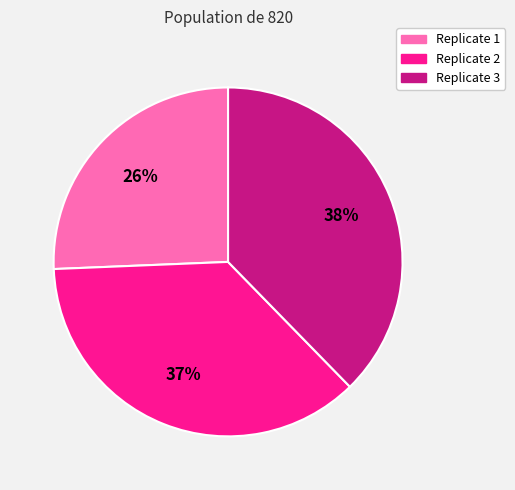

To the nearest percent, what is the average slice percentage?

33%